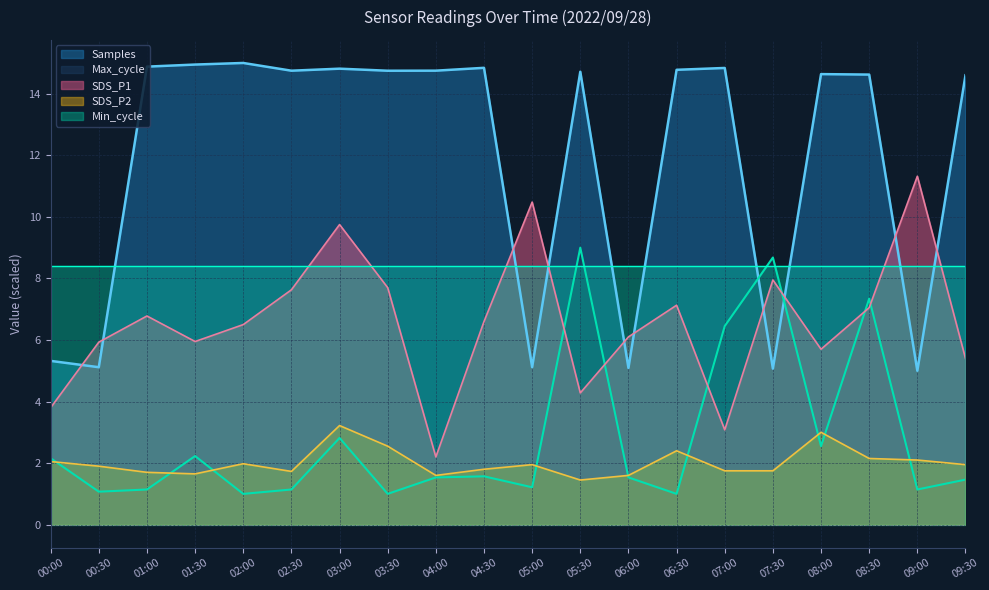

True or false: Samples and SDS_P2 intersect in this chart.

False